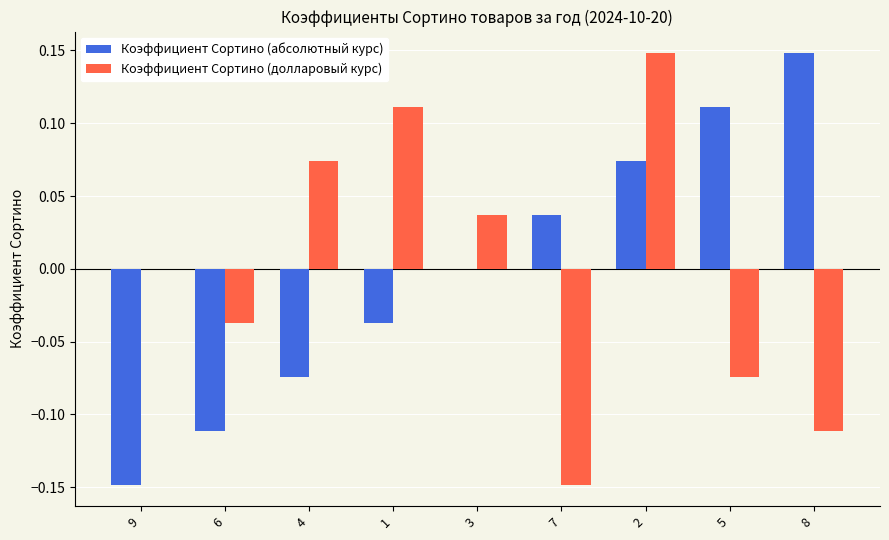

Which series changed the most between 7 and 8?

Коэффициент Сортино (абсолютный курс)